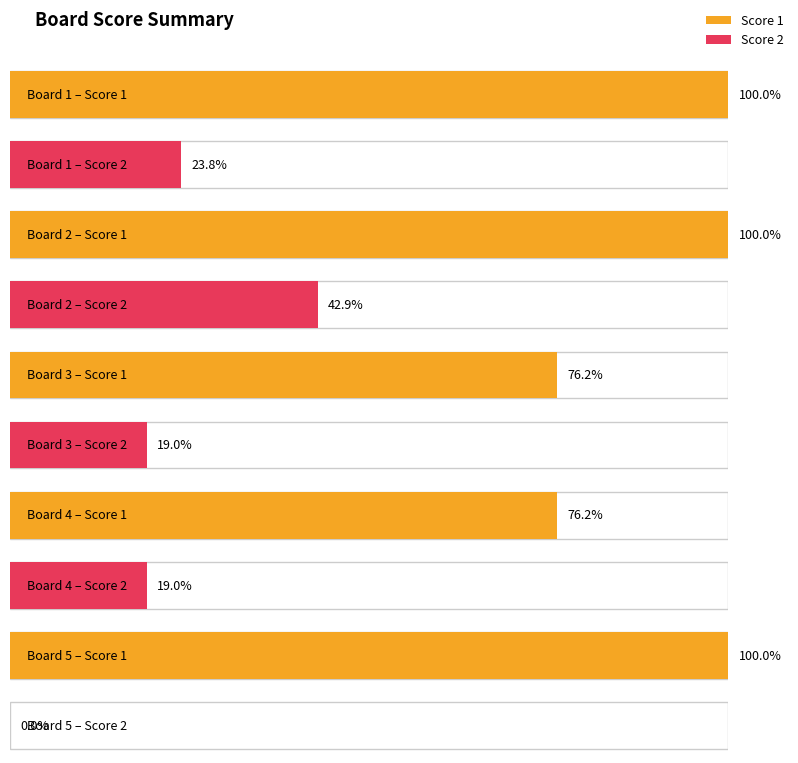

Which category has the lowest value in the Score 2 series?

Board 5